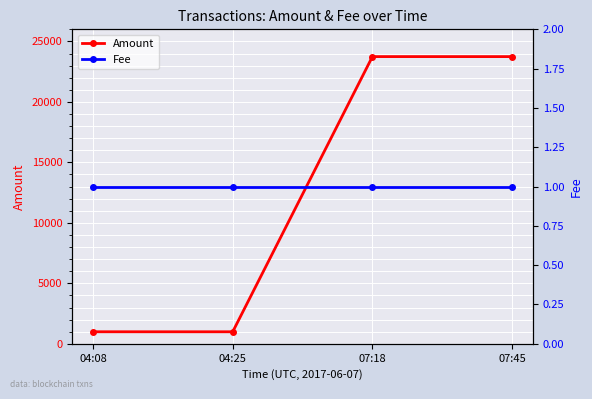

Read the Amount value at 04:08.

995